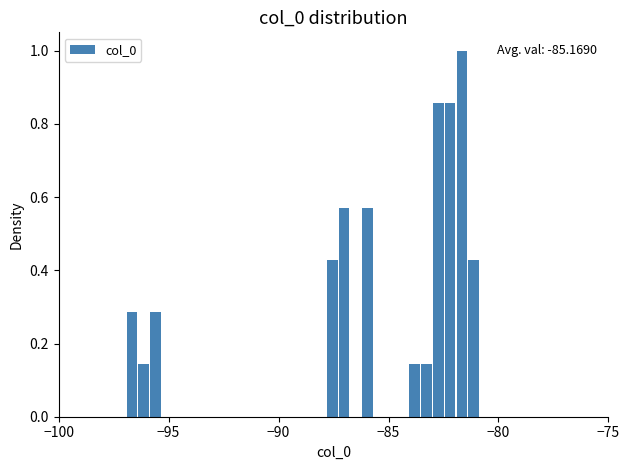

Read against the x-axis, roughly where is the centre of the tallest bar?

-81.5